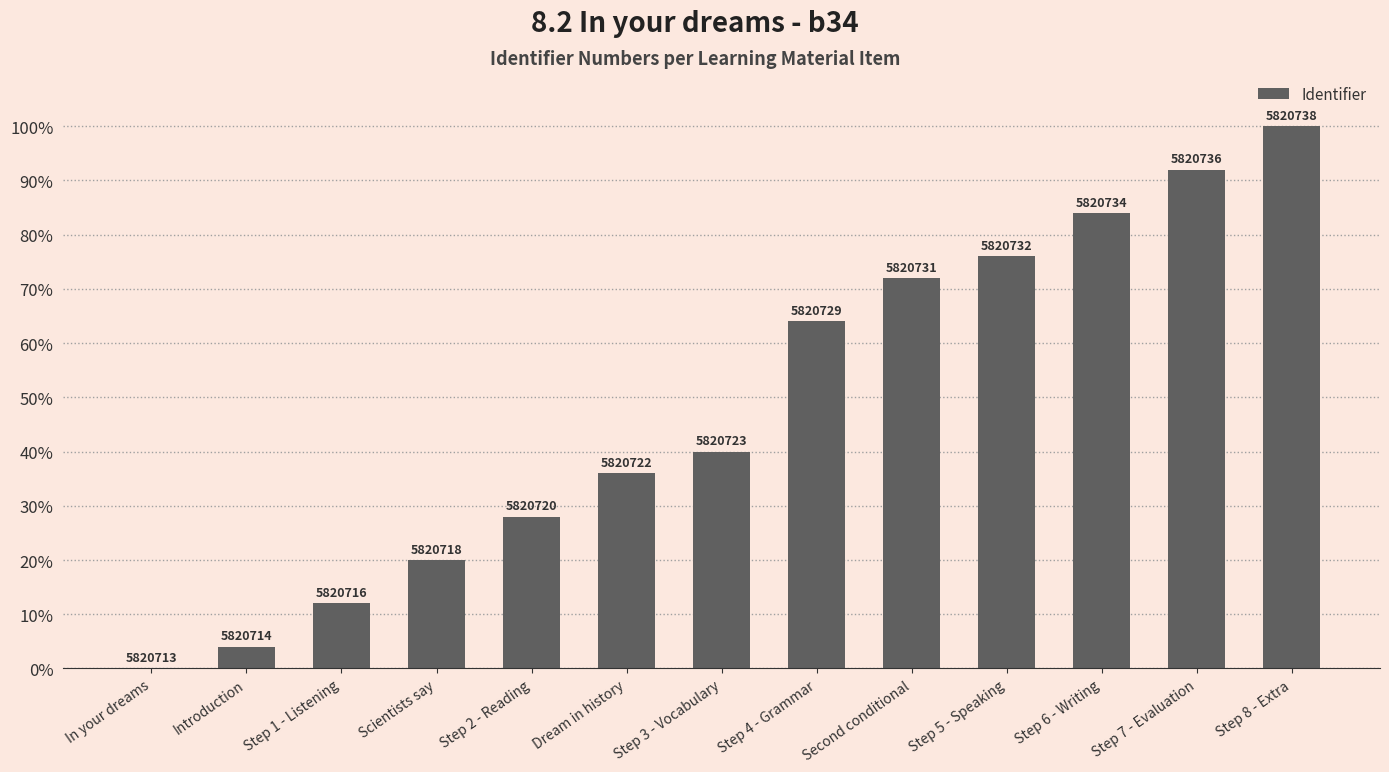

Reading left to right, what are all the values shown in this chart?

0.0	4.0	12.0	20.0	28.0	36.0	40.0	64.0	72.0	76.0	84.0	92.0	100.0